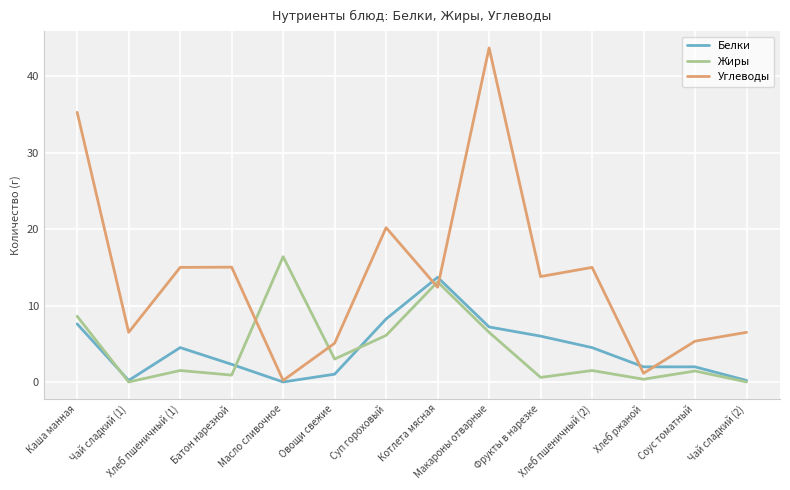

What is the maximum value shown in the chart?

43.7